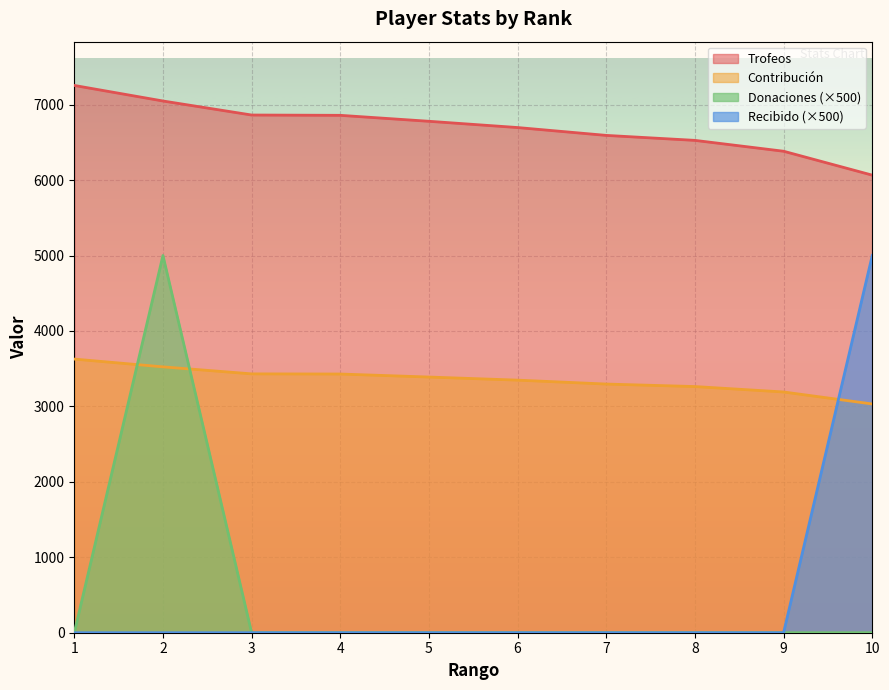

Rank the categories by Donaciones value from highest to lowest.

2, 1, 3, 4, 5, 6, 7, 8, 9, 10